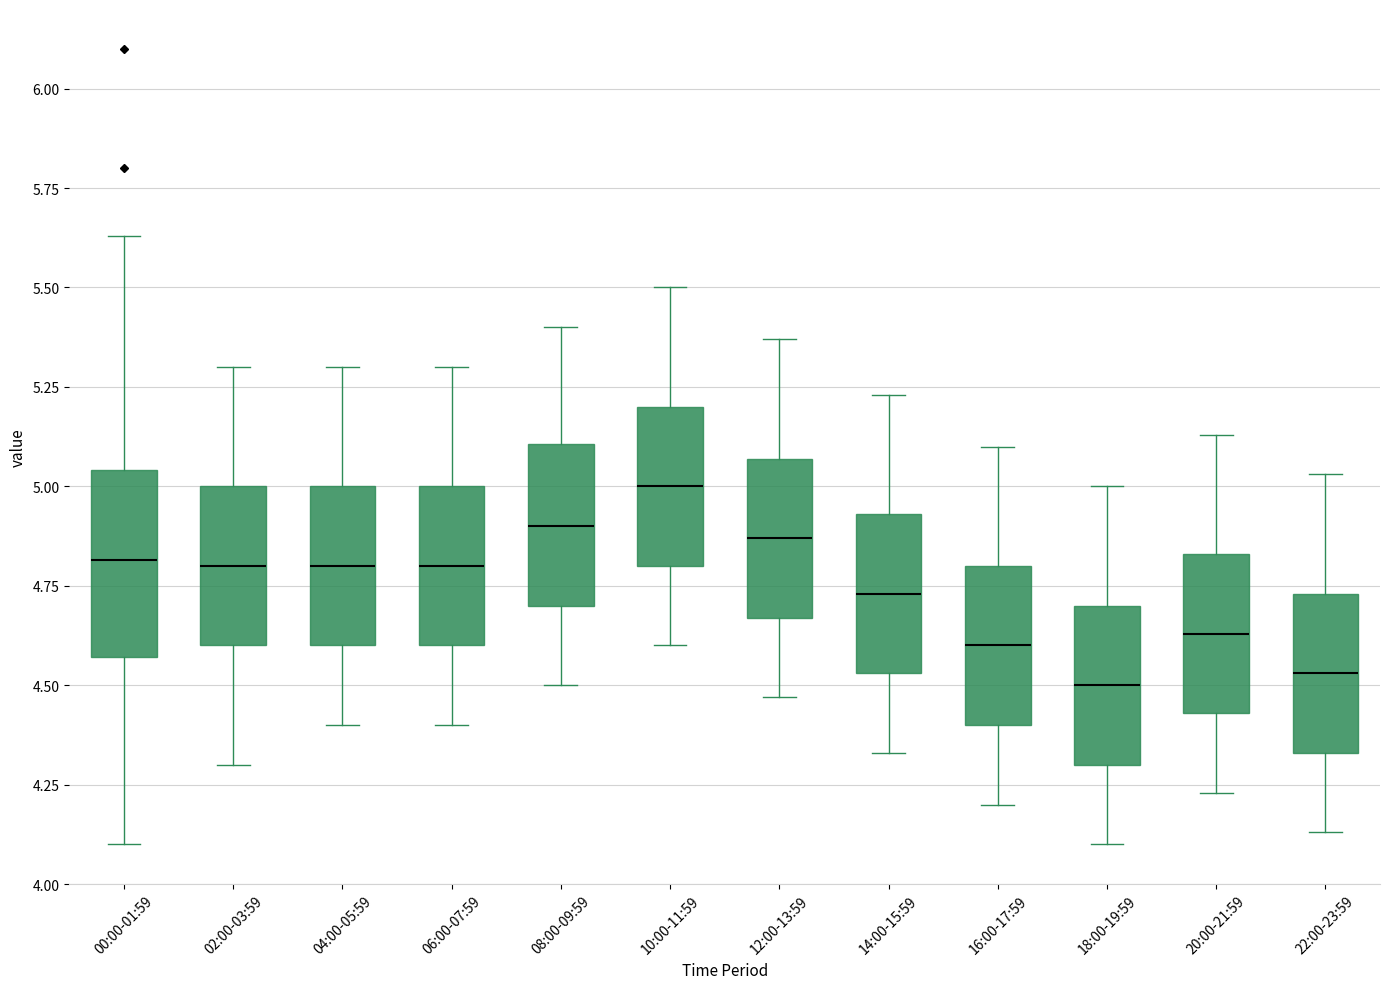

Where does the median line of the box for 14:00-15:59 sit on the y-axis? The values are not printed on the chart, so give them approximately, as read against the axis.

4.75